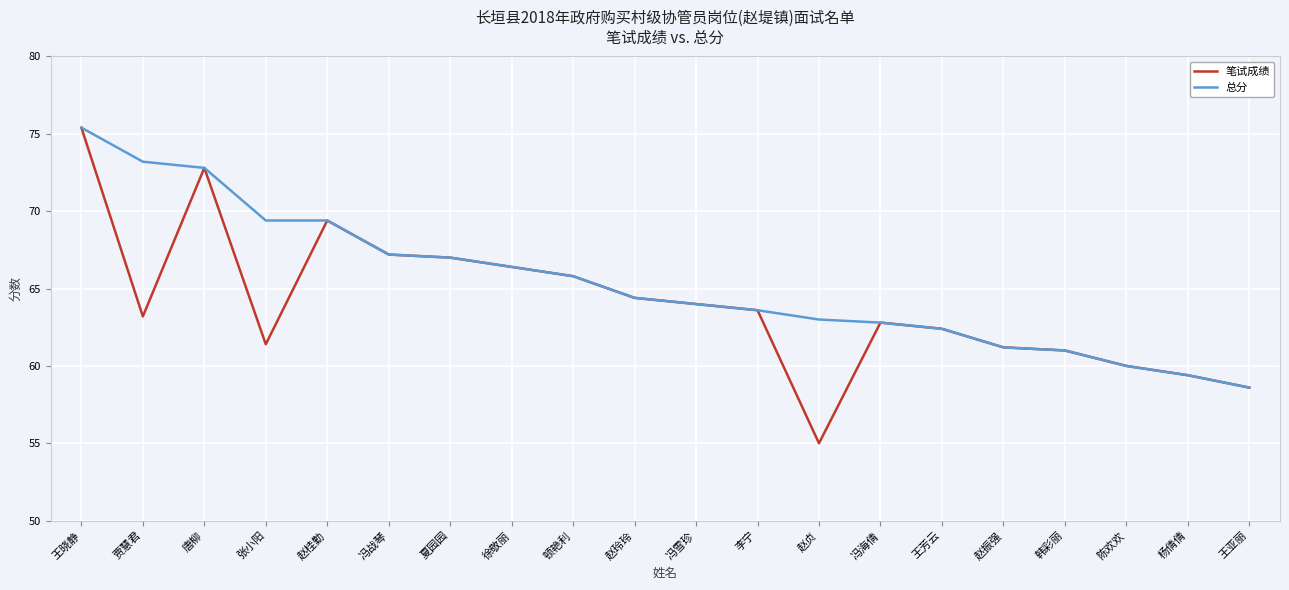

In 笔试成绩, how many points are higher than both neighbors (excluding endpoints)?

3